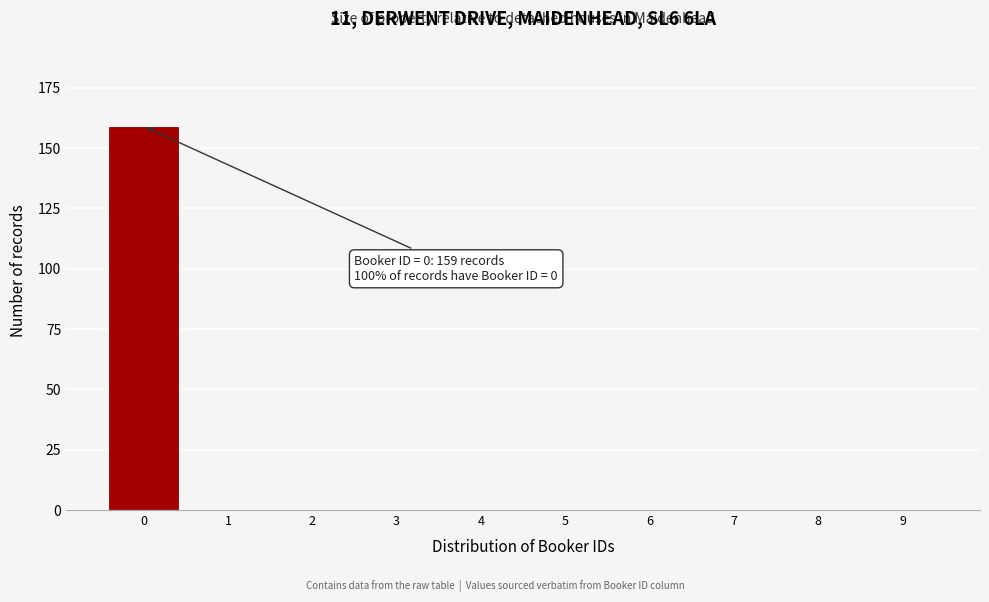

Reading left to right, transcribe all the data shown in this chart.

0=159	1=0	2=0	3=0	4=0	5=0	6=0	7=0	8=0	9=0